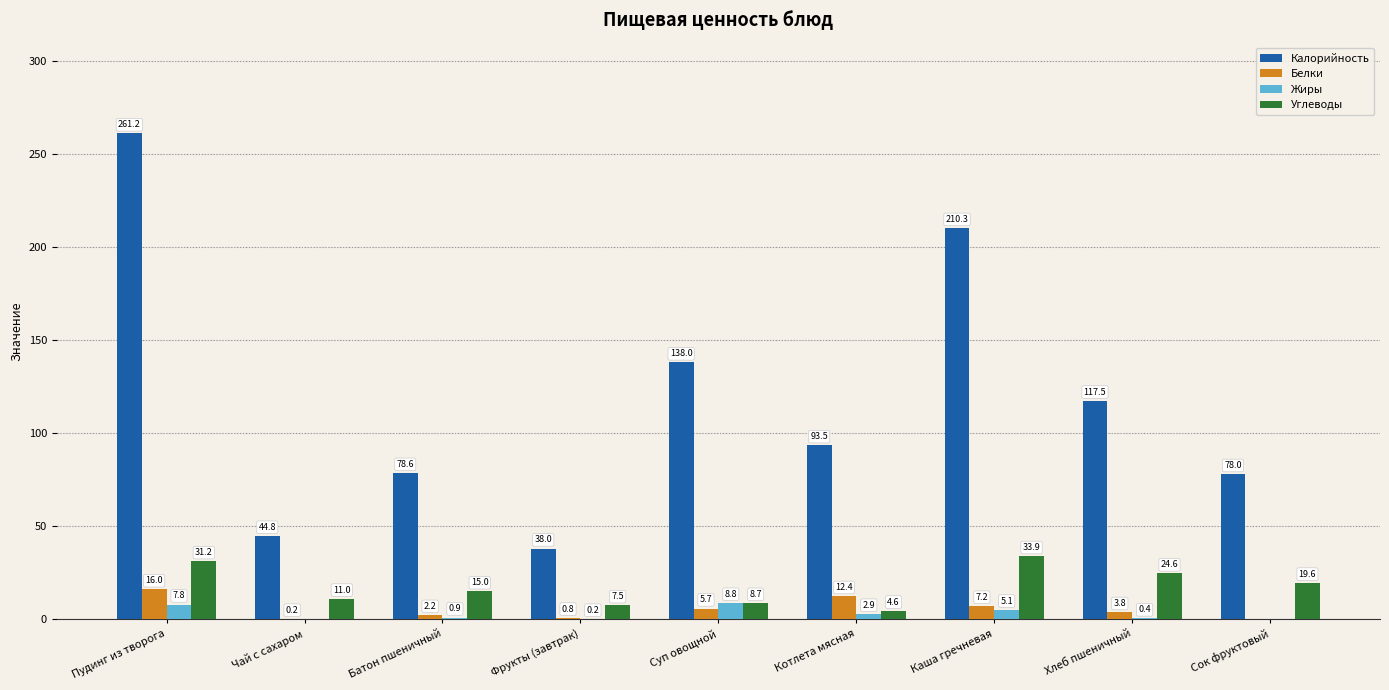

Which category has the highest value in the Калорийность series?

Пудинг из творога